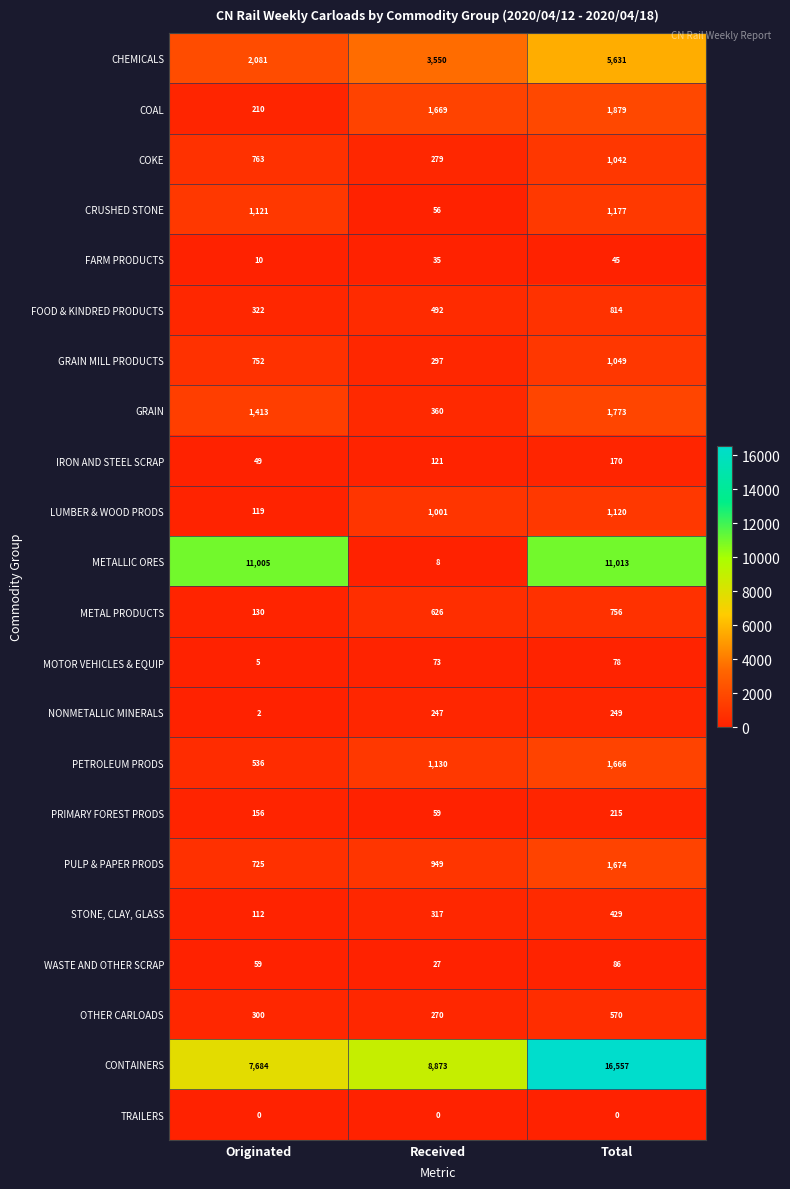

What is the spread (max minus min) of values at Originated?

11005